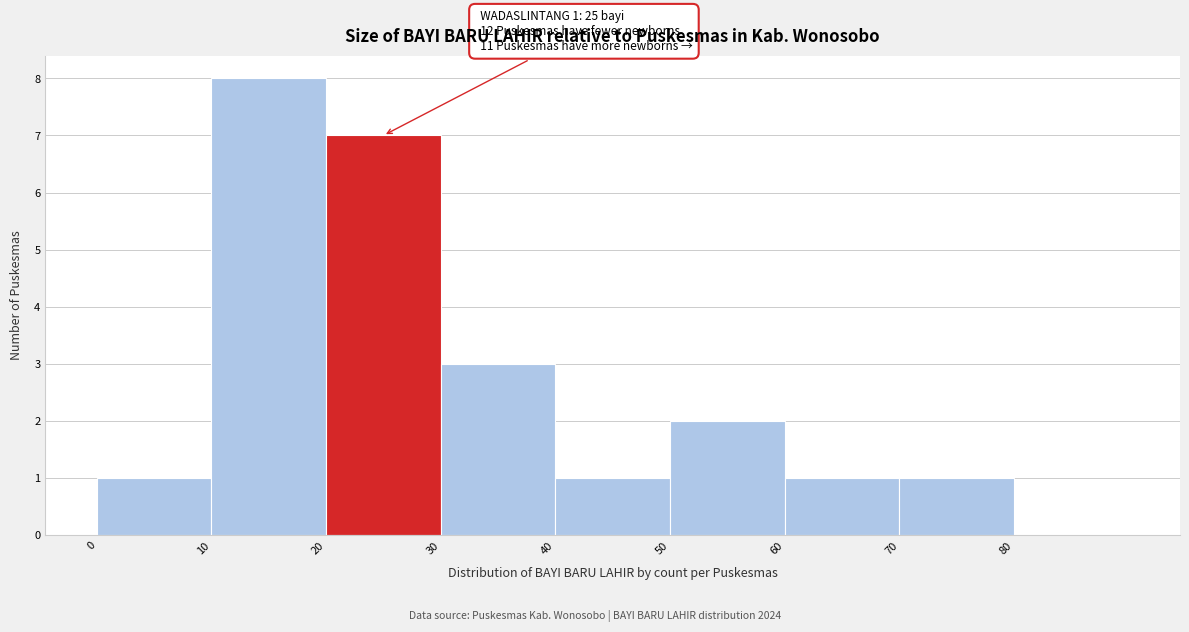

Over which range of the x-axis is the bar tallest?

10 to 20